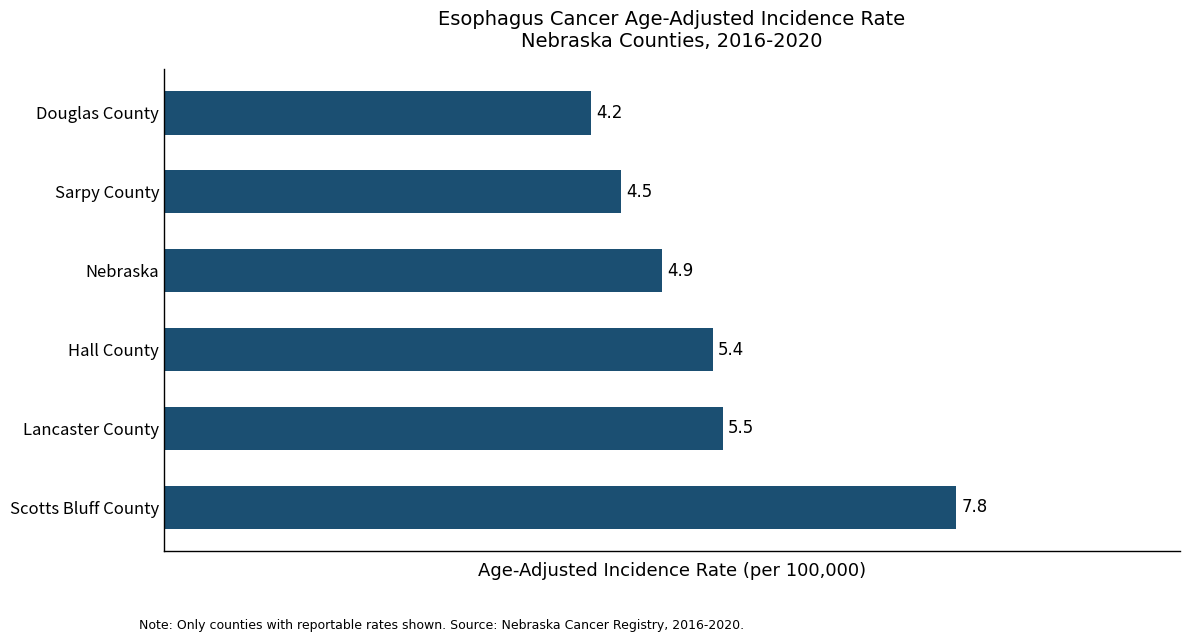

Rank the categories by value from lowest to highest.

Douglas County, Sarpy County, Nebraska, Hall County, Lancaster County, Scotts Bluff County